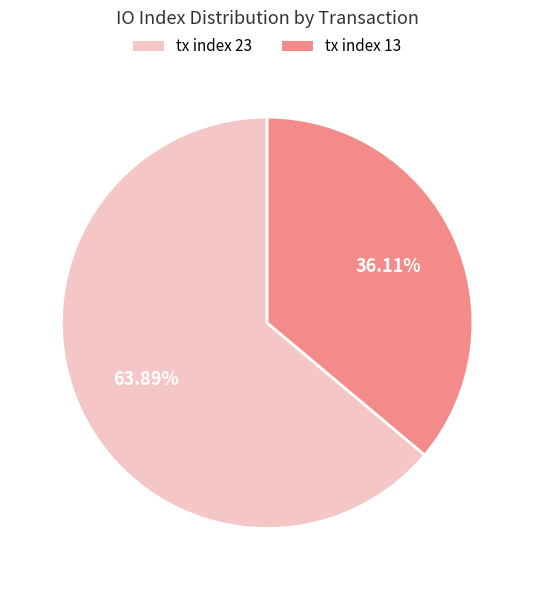

Which category has the biggest portion of the pie?

tx index 23